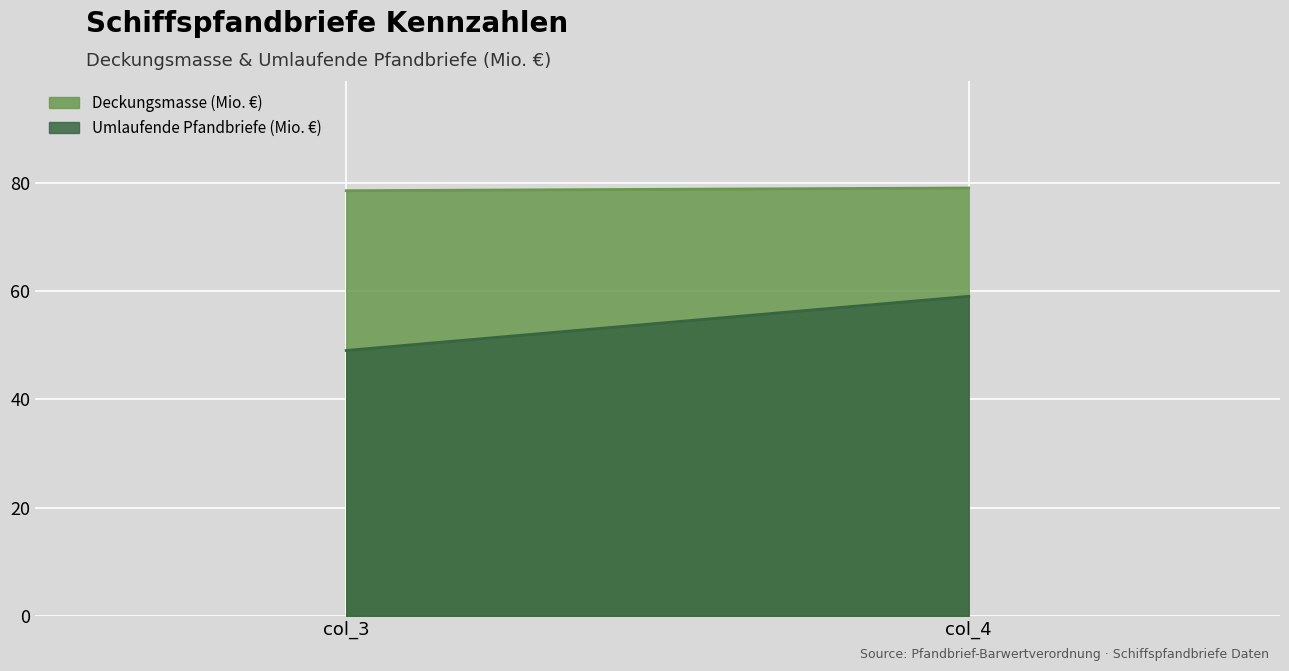

Which category has the highest value in the Deckungsmasse (Mio. €) series?

col_4